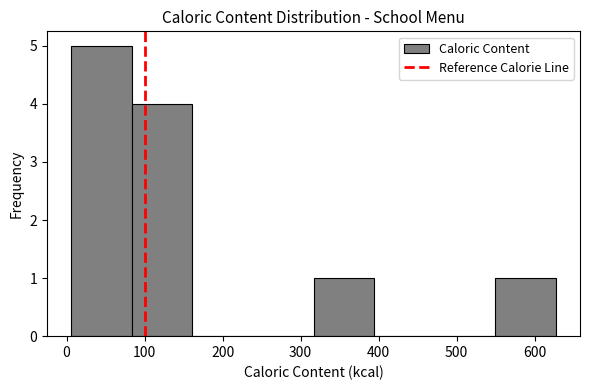

Over which range of the x-axis is the bar tallest?

10 to 80